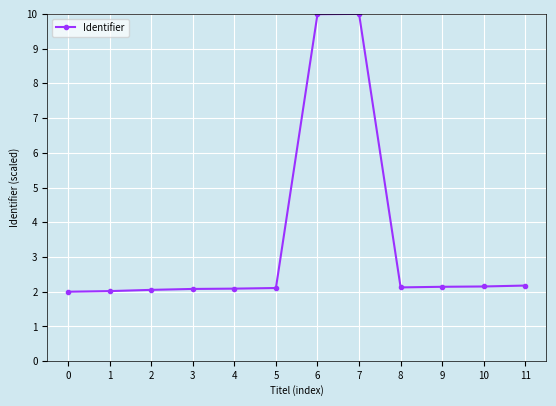

Which has a higher value, 7 or 3?

7